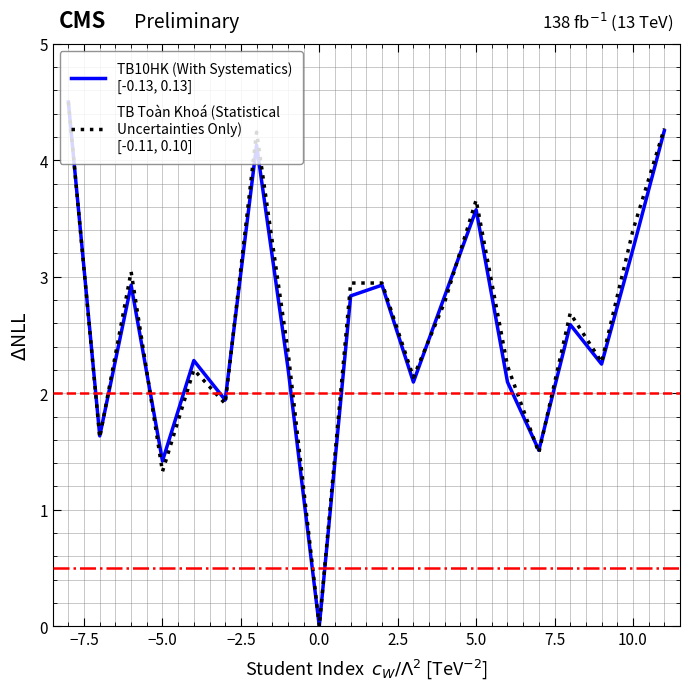

What is the maximum value shown in the chart?

4.5